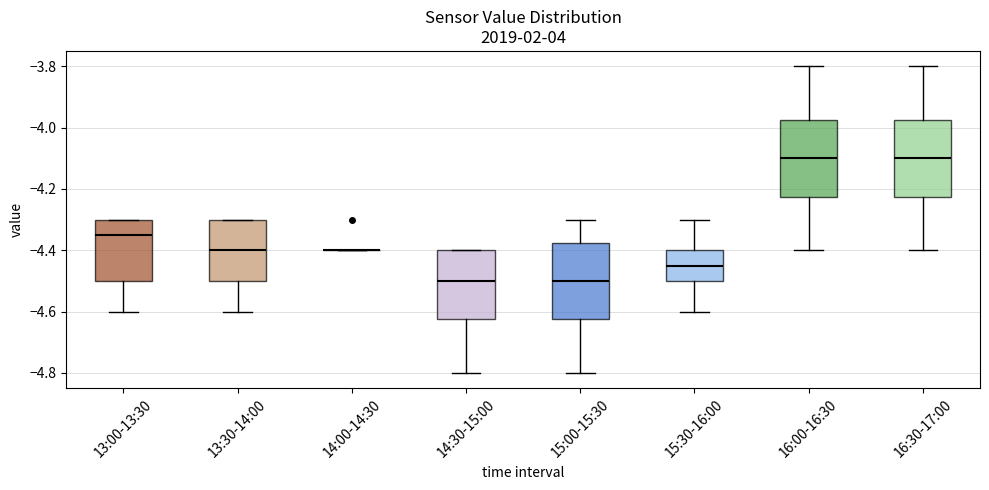

Reading left to right, transcribe this box plot: for each box, give where its median line is, the range the box spans, and where its two whiskers end, as read against the y-axis. The values are not printed on the chart, so give them approximately, as read against the axis.

13:00-13:30: median -4.34, box -4.50 to -4.30, whiskers -4.60 to -4.30
13:30-14:00: median -4.40, box -4.50 to -4.30, whiskers -4.60 to -4.30
14:00-14:30: box collapsed to a line at -4.40, whiskers -4.40 to -4.40
14:30-15:00: median -4.50, box -4.62 to -4.40, whiskers -4.80 to -4.40
15:00-15:30: median -4.50, box -4.62 to -4.38, whiskers -4.80 to -4.30
15:30-16:00: median -4.44, box -4.50 to -4.40, whiskers -4.60 to -4.30
16:00-16:30: median -4.10, box -4.22 to -3.98, whiskers -4.40 to -3.80
16:30-17:00: median -4.10, box -4.22 to -3.98, whiskers -4.40 to -3.80